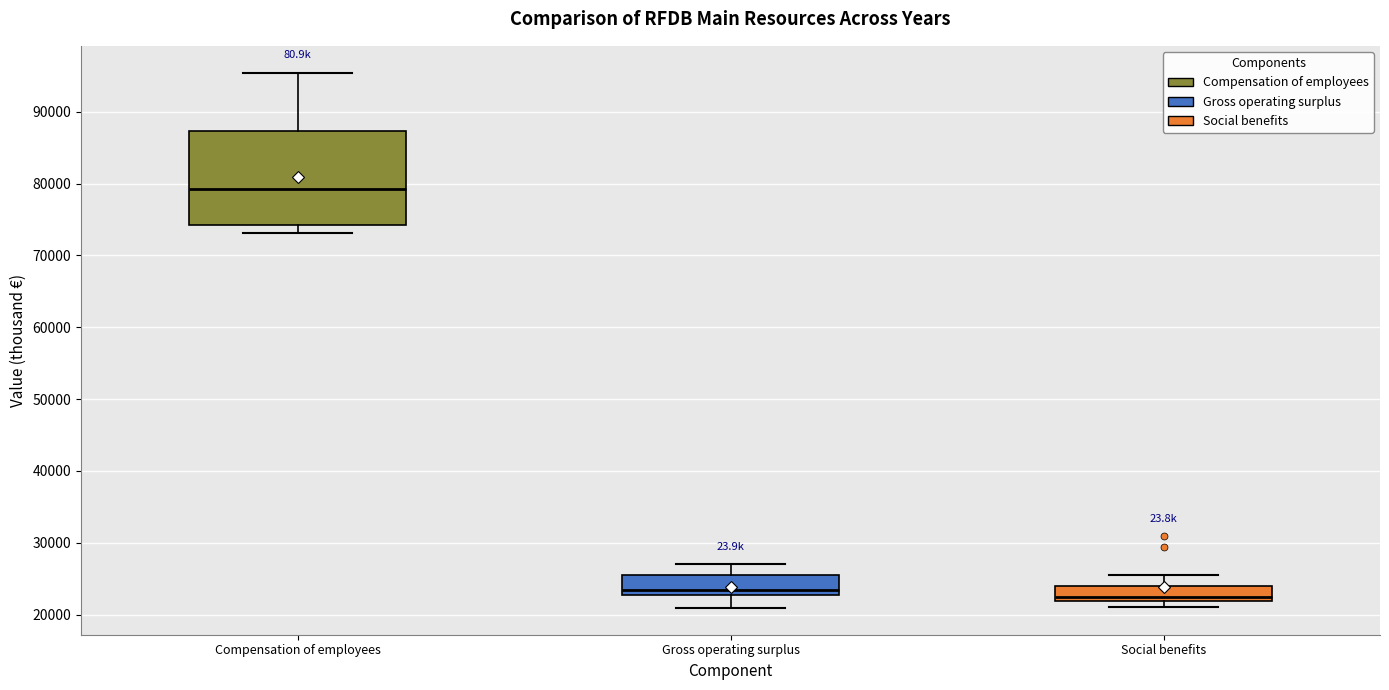

Where is the upper edge of the box for Compensation of employees on the y-axis? The values are not printed on the chart, so give them approximately, as read against the axis.

87000